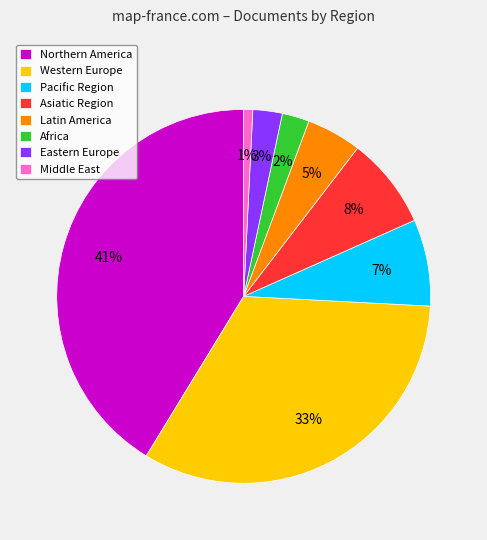

To the nearest percent, what is the average slice percentage?

12%